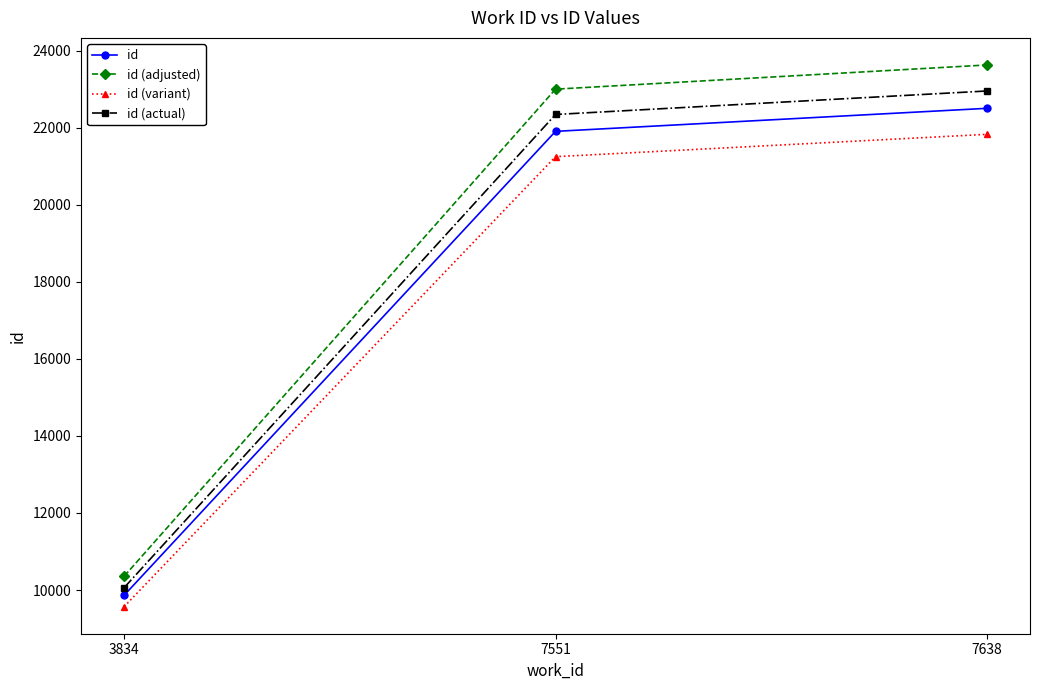

What are all the series names shown in the legend?

id, id (adjusted), id (variant), id (actual)